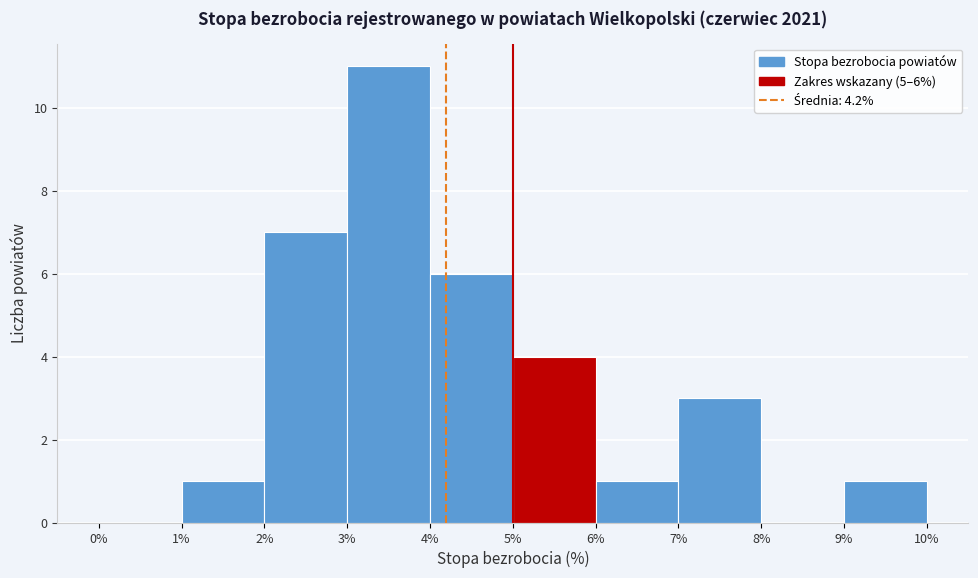

Which range on the x-axis has the tallest bar?

3% to 4%